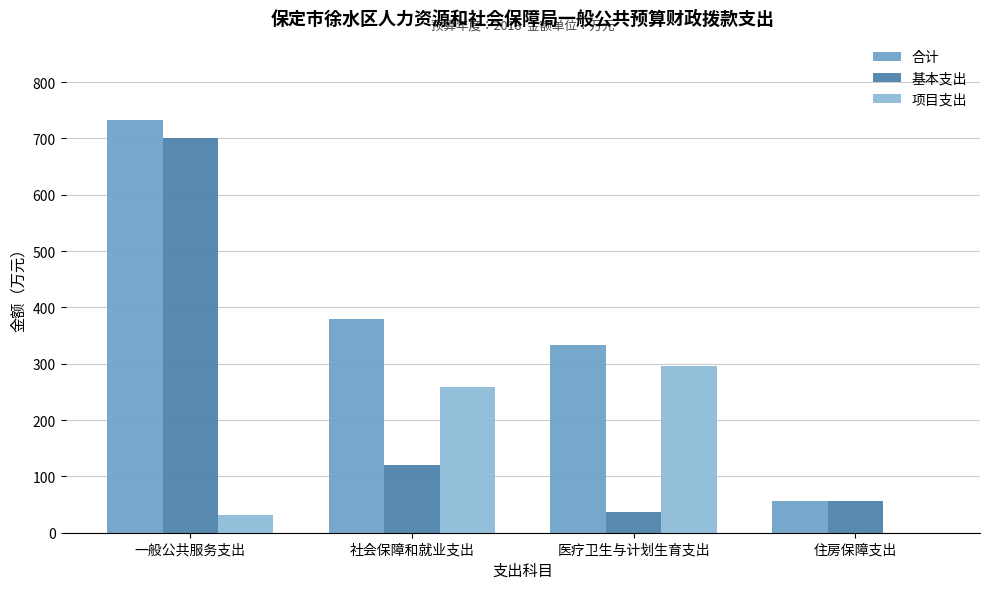

What is the sum of all 项目支出 values?

585.4